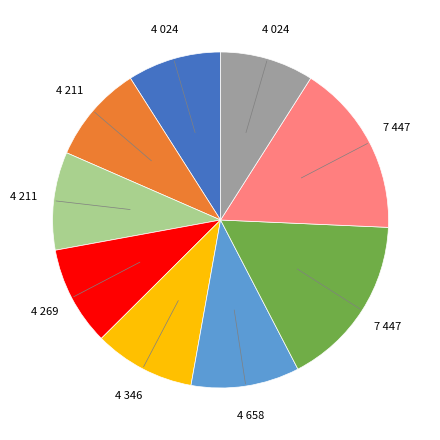

Is there a majority slice in this chart?

No